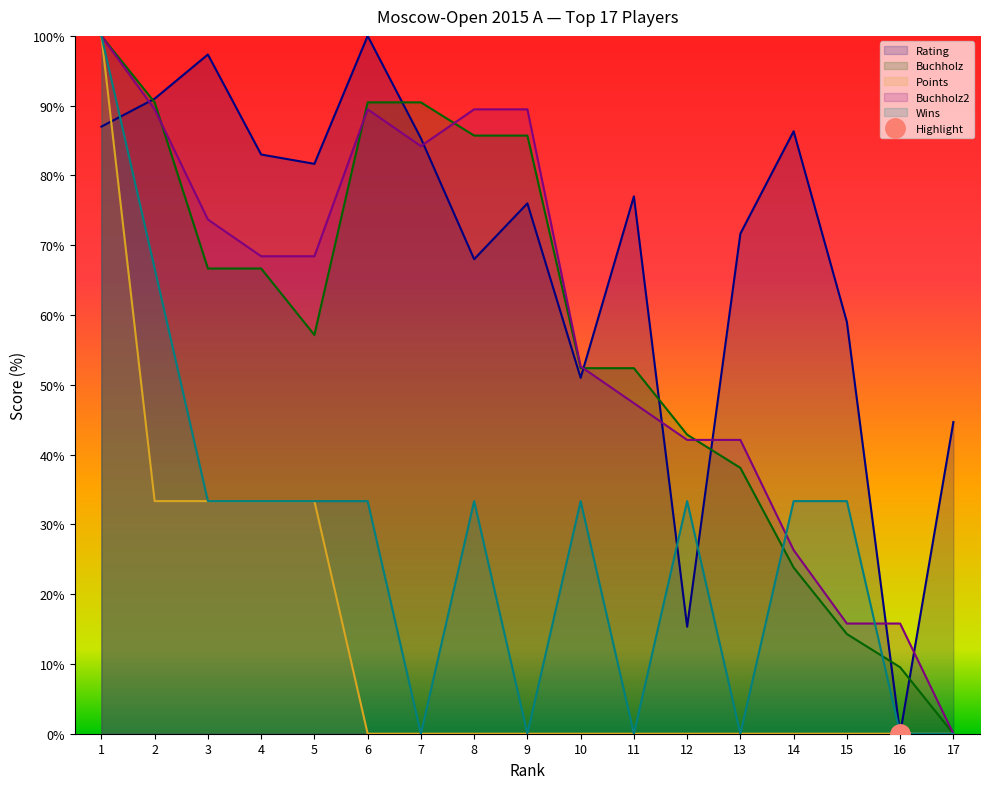

Which category has the lowest value across all series?

16